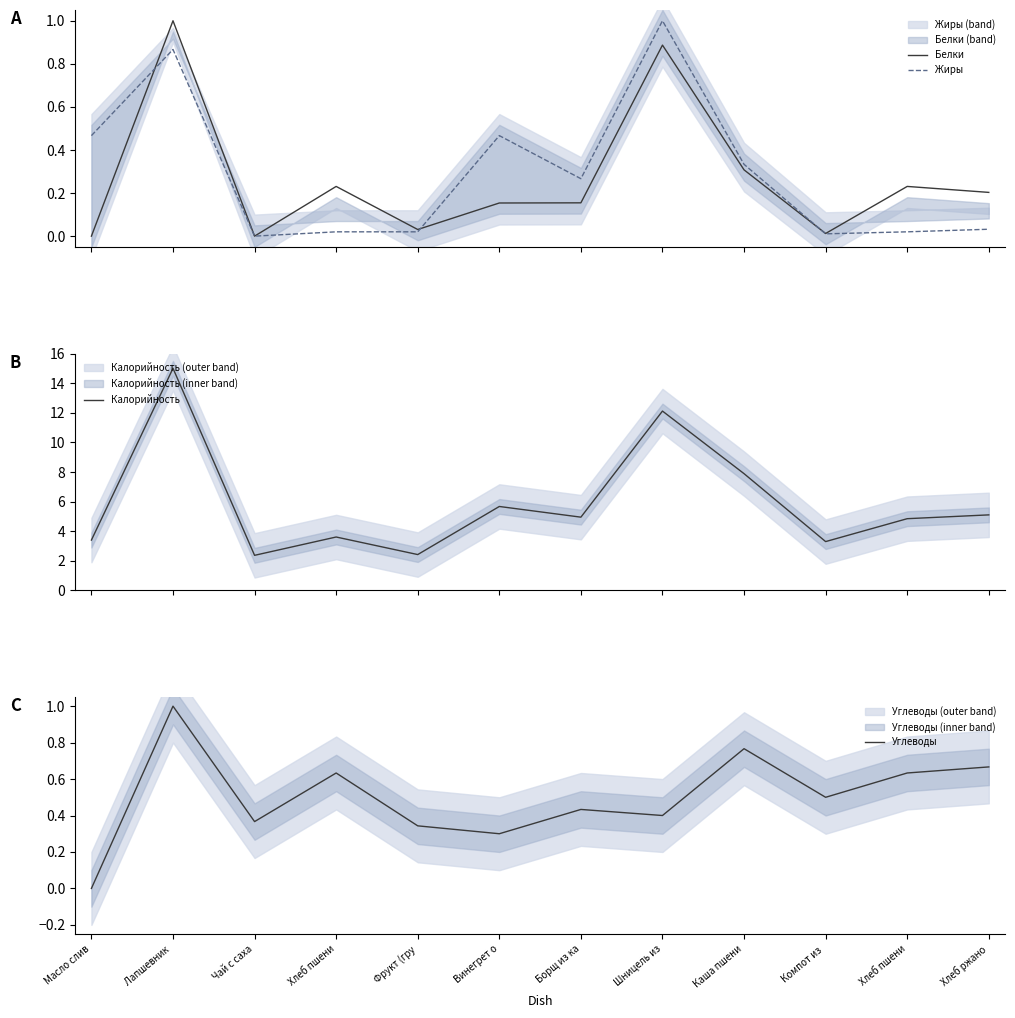

Which series has the largest total across all categories?

Калорийность